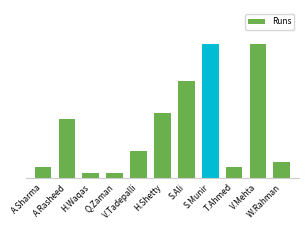

Rank the categories by value from lowest to highest.

H.Waqas, Q.Zaman, A.Sharma, T.Ahmed, W.Rahman, V.Tadepalli, A.Rasheed, H.Shetty, S.Ali, S.Munir, V.Mehta